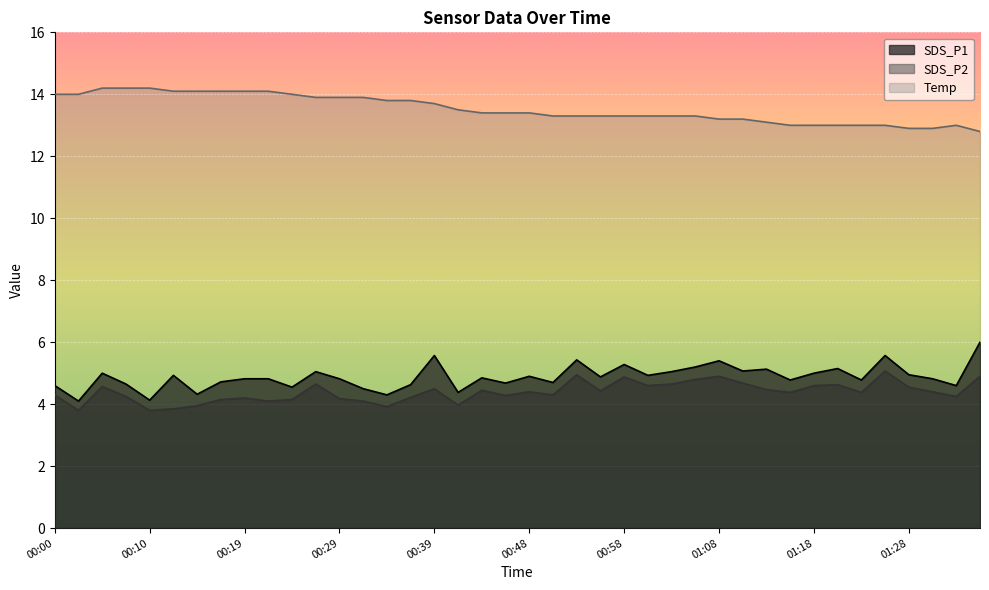

What is the difference between the second highest and second lowest values in the SDS_P2 series?

1.2